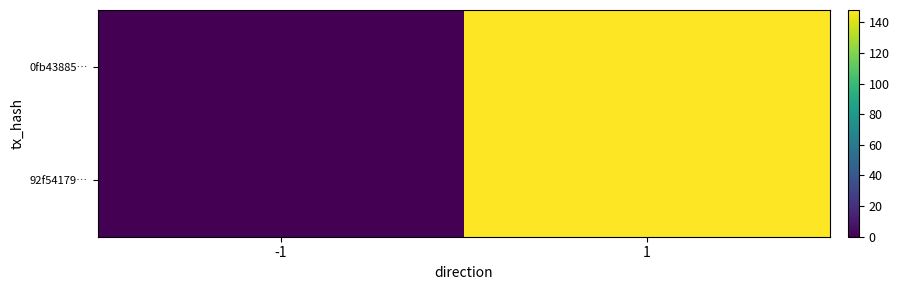

At how many categories does at least one series exceed 88?

1